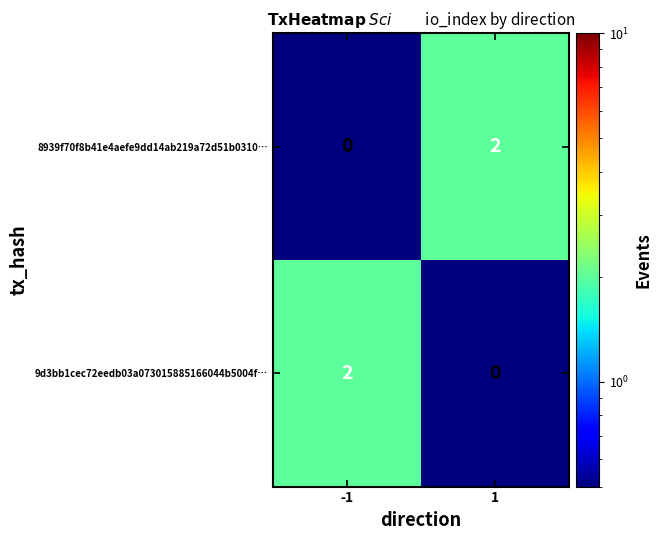

True or false: 8939f70f8b41e4aefe9dd14ab219a72d51b0310… has a value of 0 at -1.

True